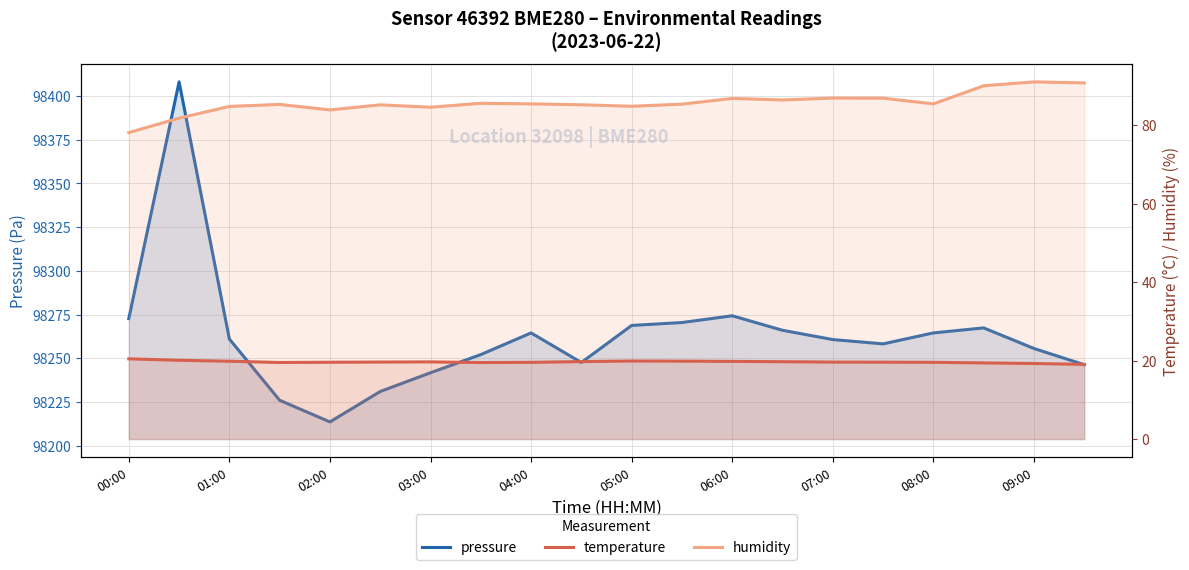

What is the sum of all humidity values?

1714.3